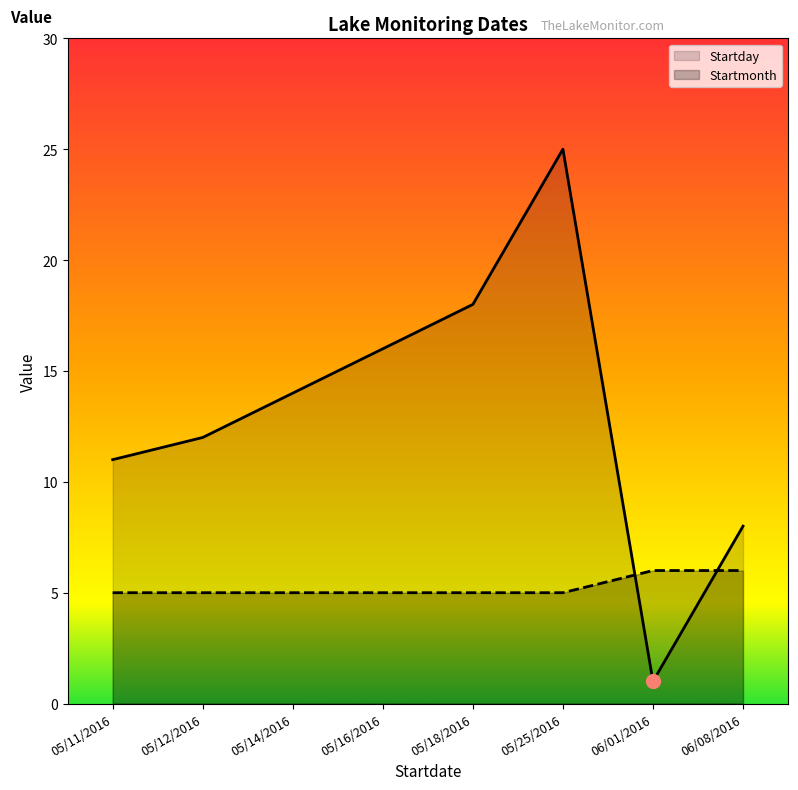

What is the sum of the Startday values at 06/08/2016 and 05/14/2016?

22